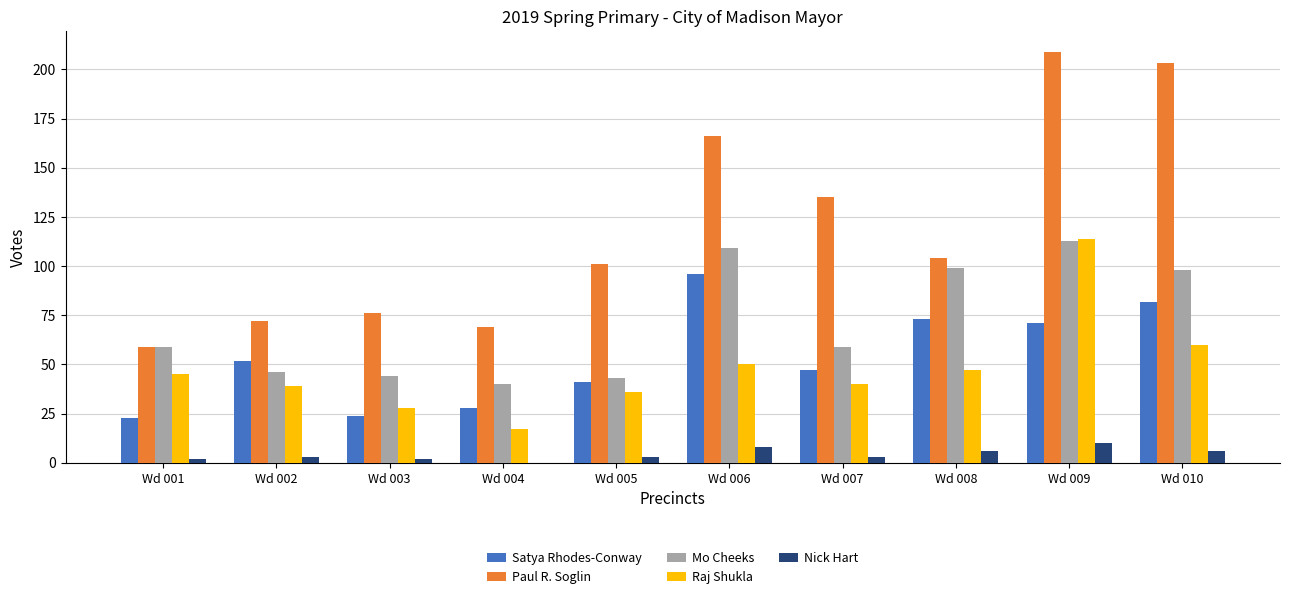

True or false: Nick Hart has a value of 8 at Wd 006.

True